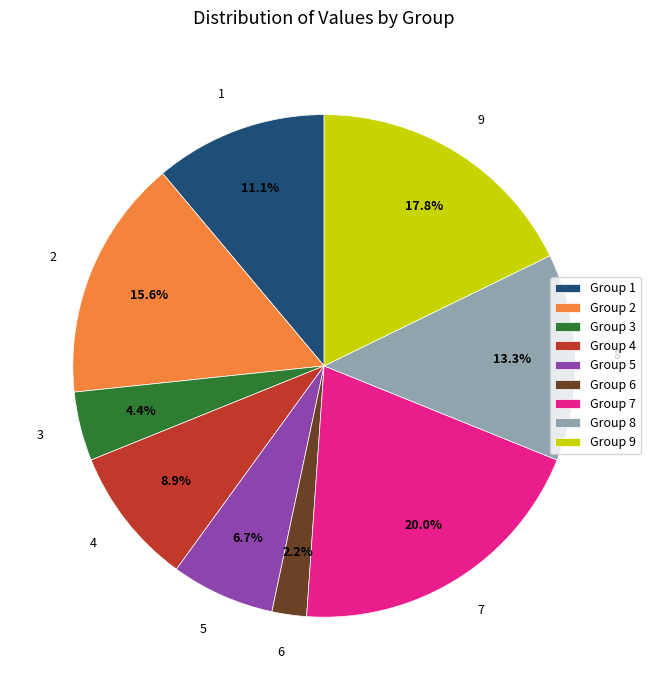

Count the number of slices in the pie.

9